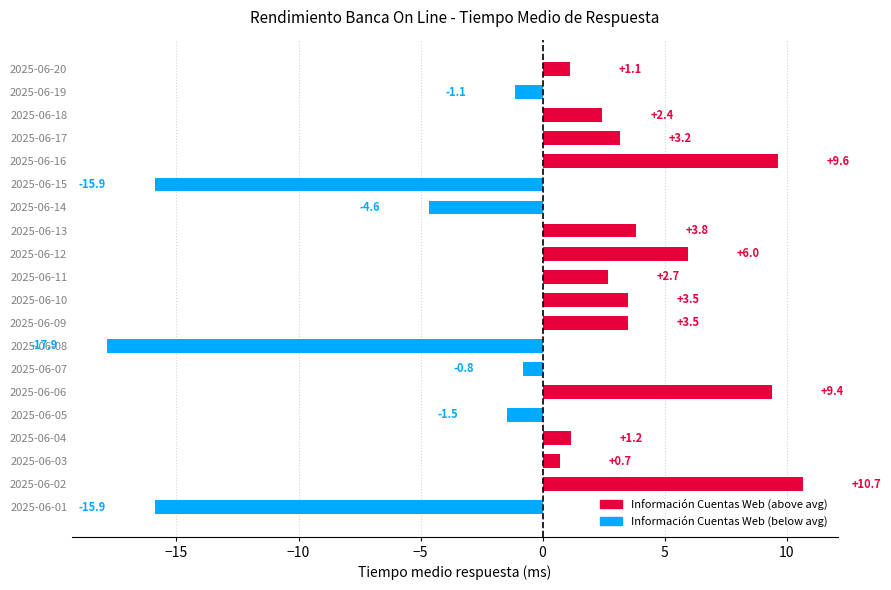

At which category does the chart reach its minimum across all series?

2025-06-08